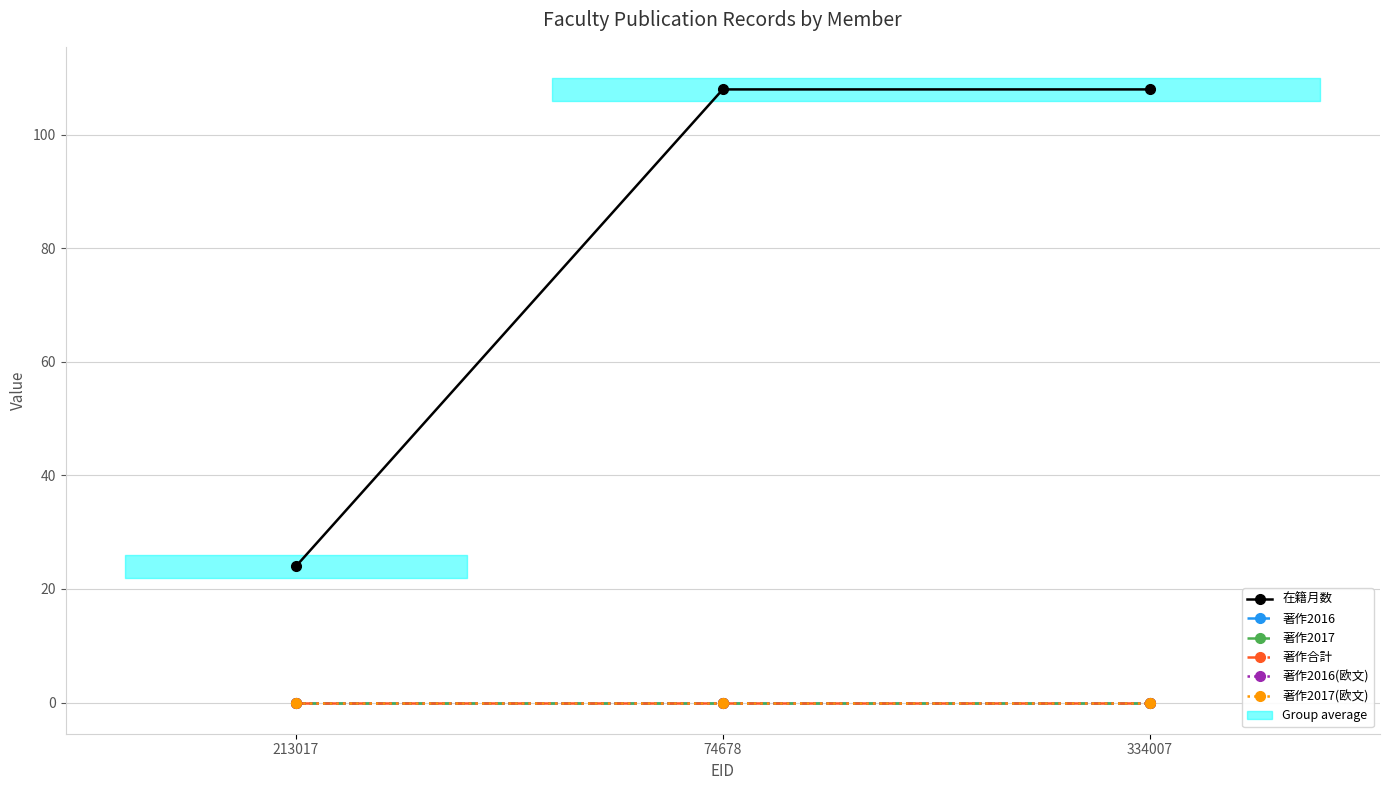

Which category has the highest value across all series?

74678